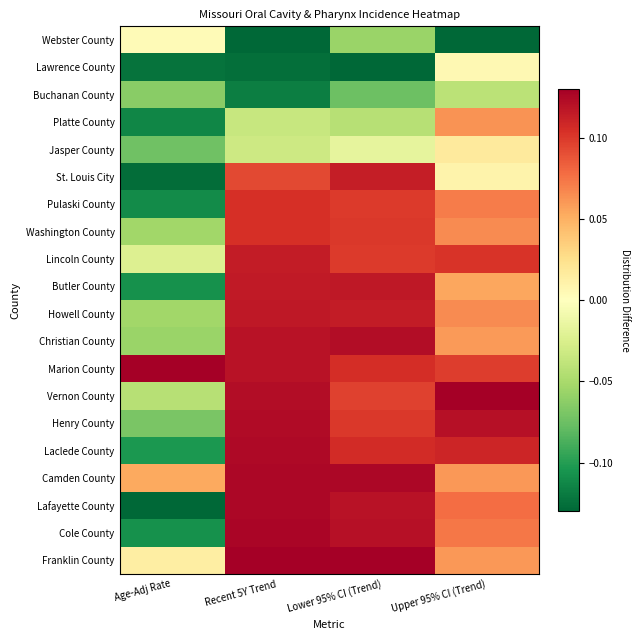

What is the total value across all series at Upper 95% CI (Trend)?

1.1